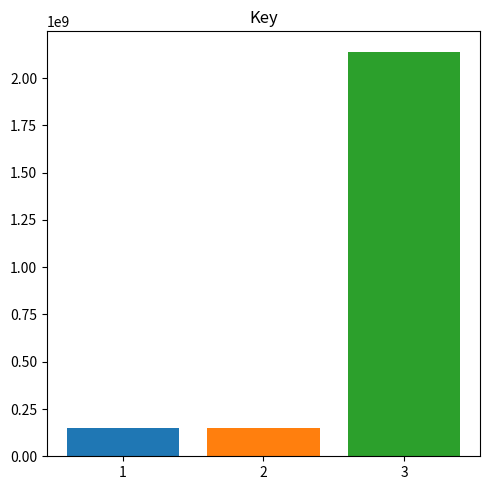

What is the difference between the highest and lowest values at 2?

1989335586